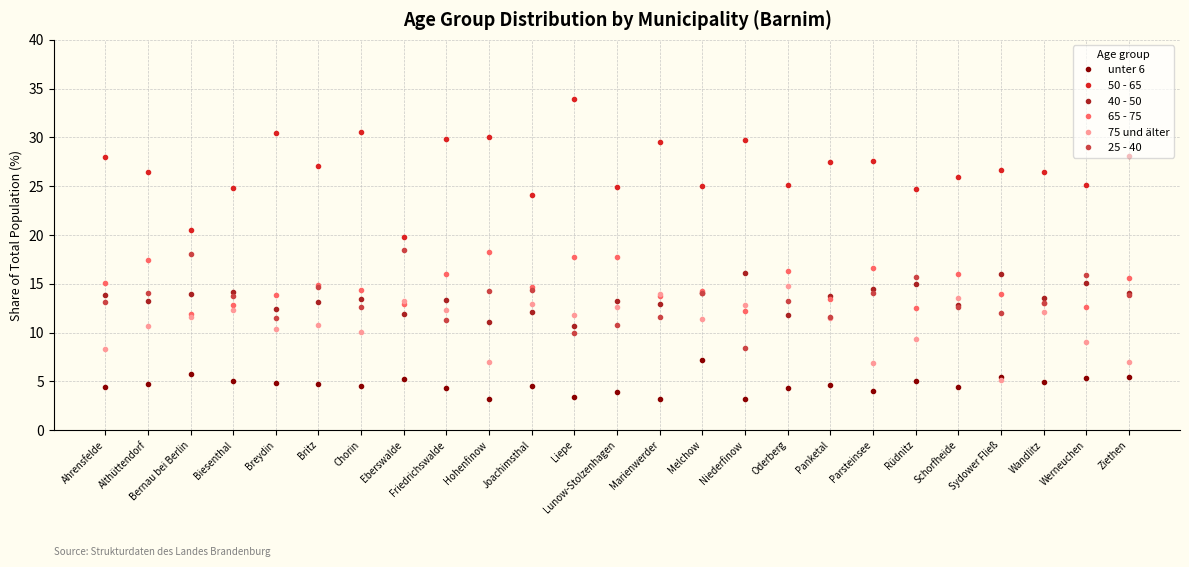

In 65 - 75, how many points are lower than both neighbors (excluding endpoints)?

8